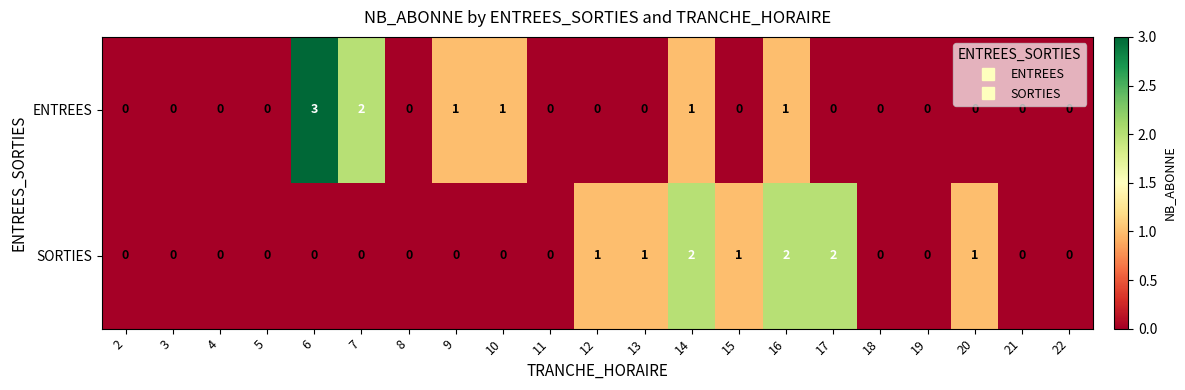

Rank the series by their average value, from lowest to highest.

ENTREES, SORTIES